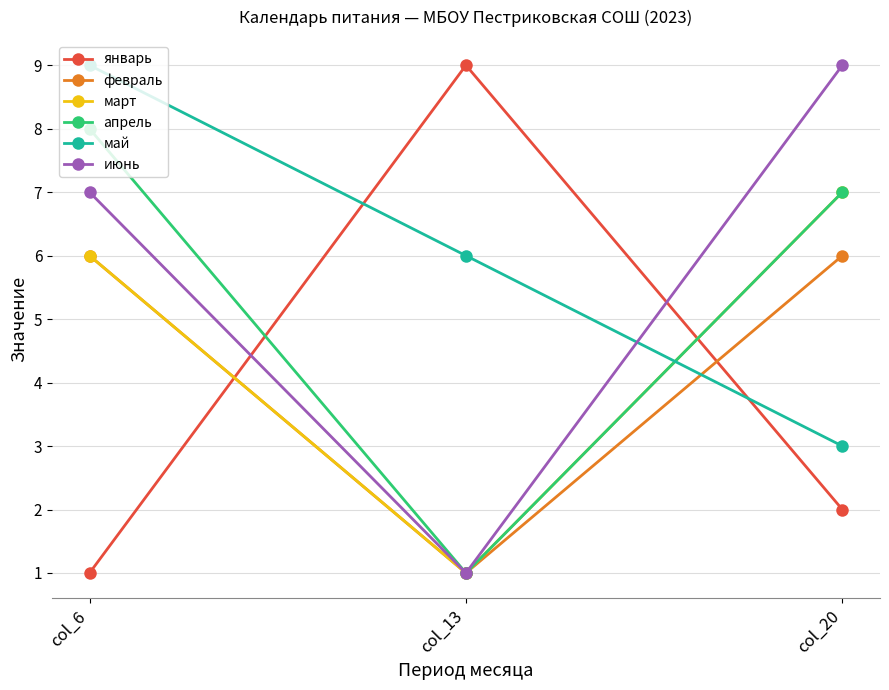

What is the difference between the maximum and minimum values in the апрель series?

7